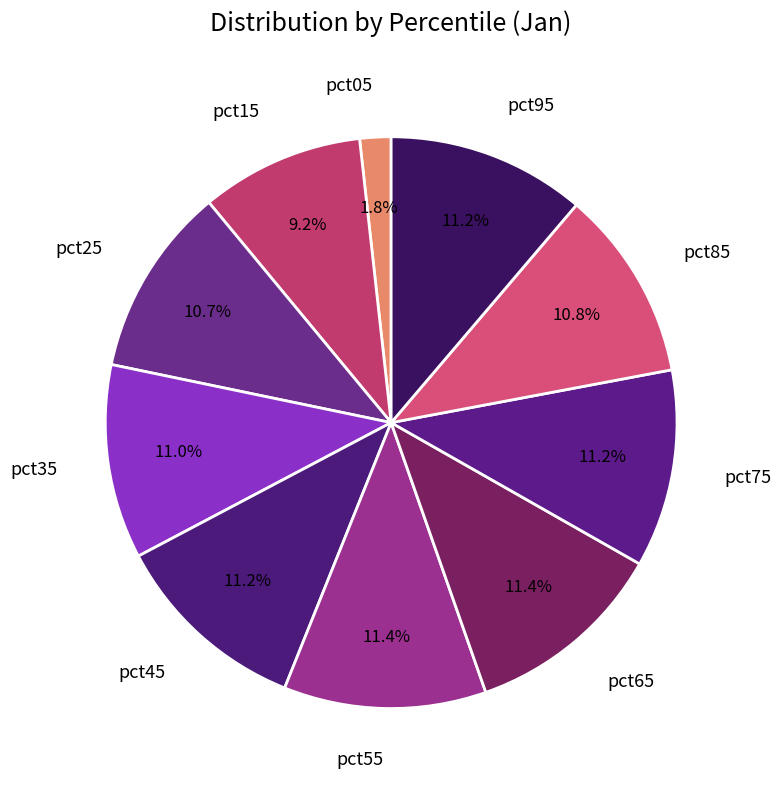

What is the smallest slice in the pie chart?

pct05